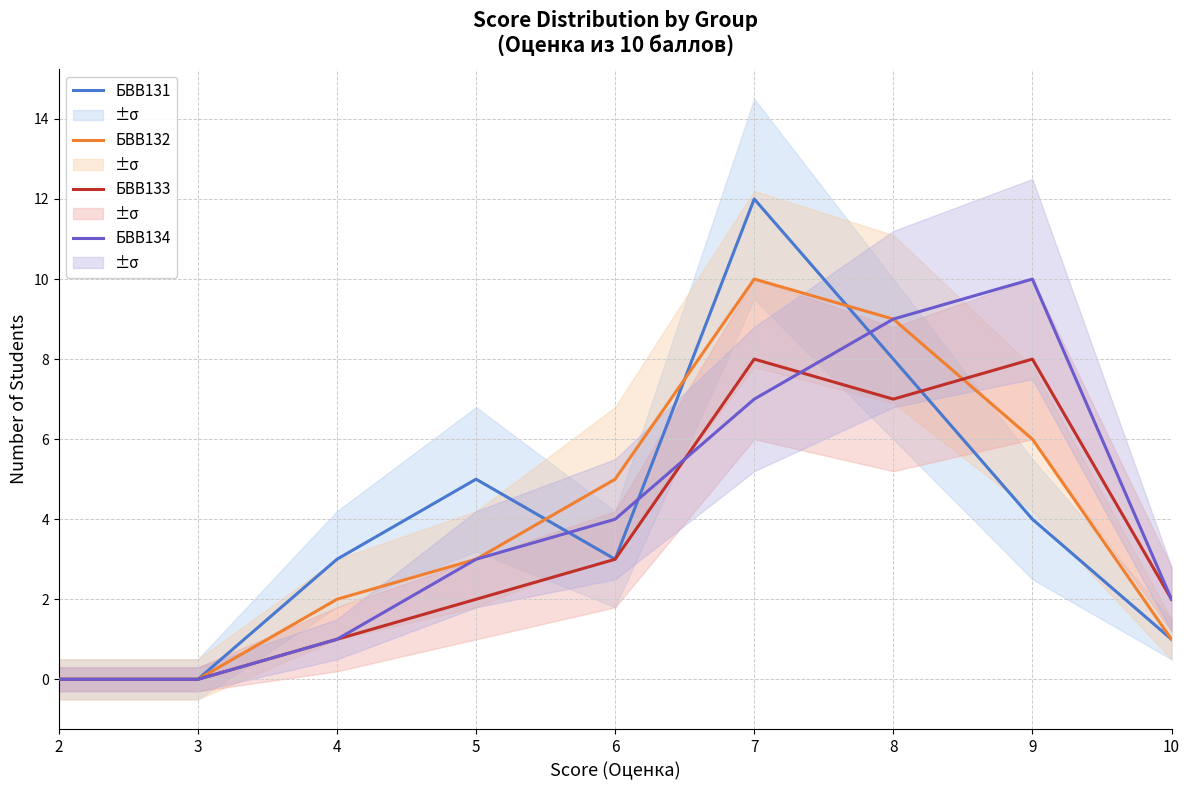

Which category has the highest value in the БВВ133 series?

7